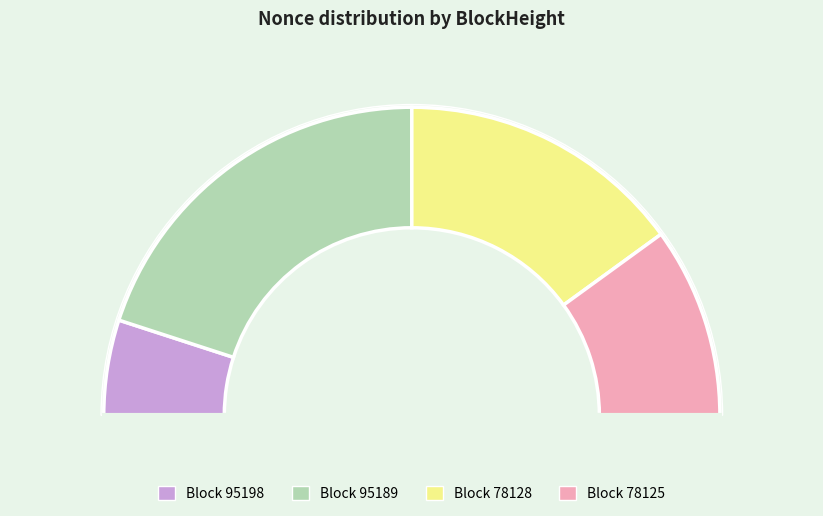

True or false: 78128 accounts for 18% of the total.

False